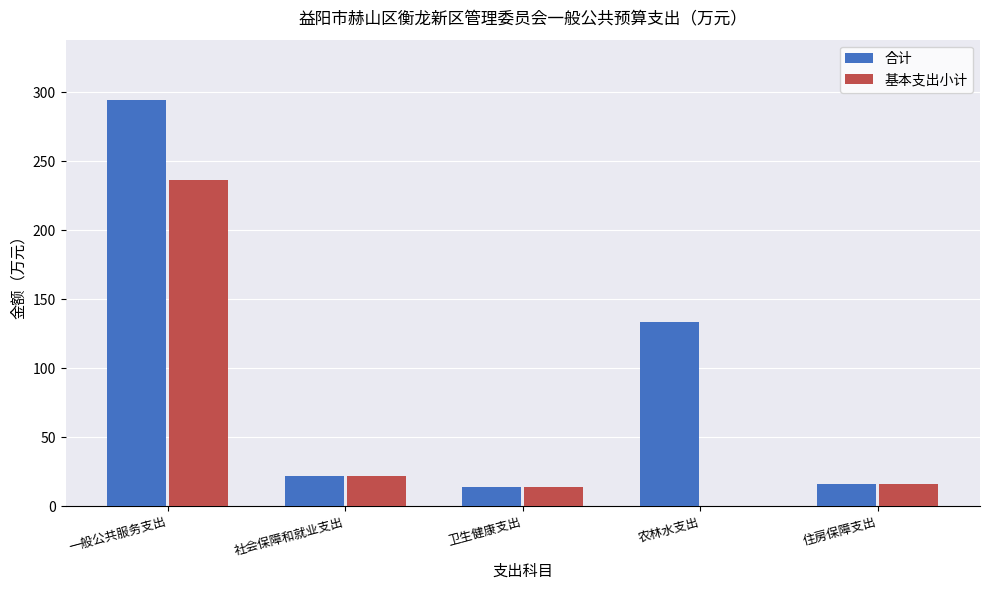

At which label does 基本支出小计 reach its peak?

一般公共服务支出